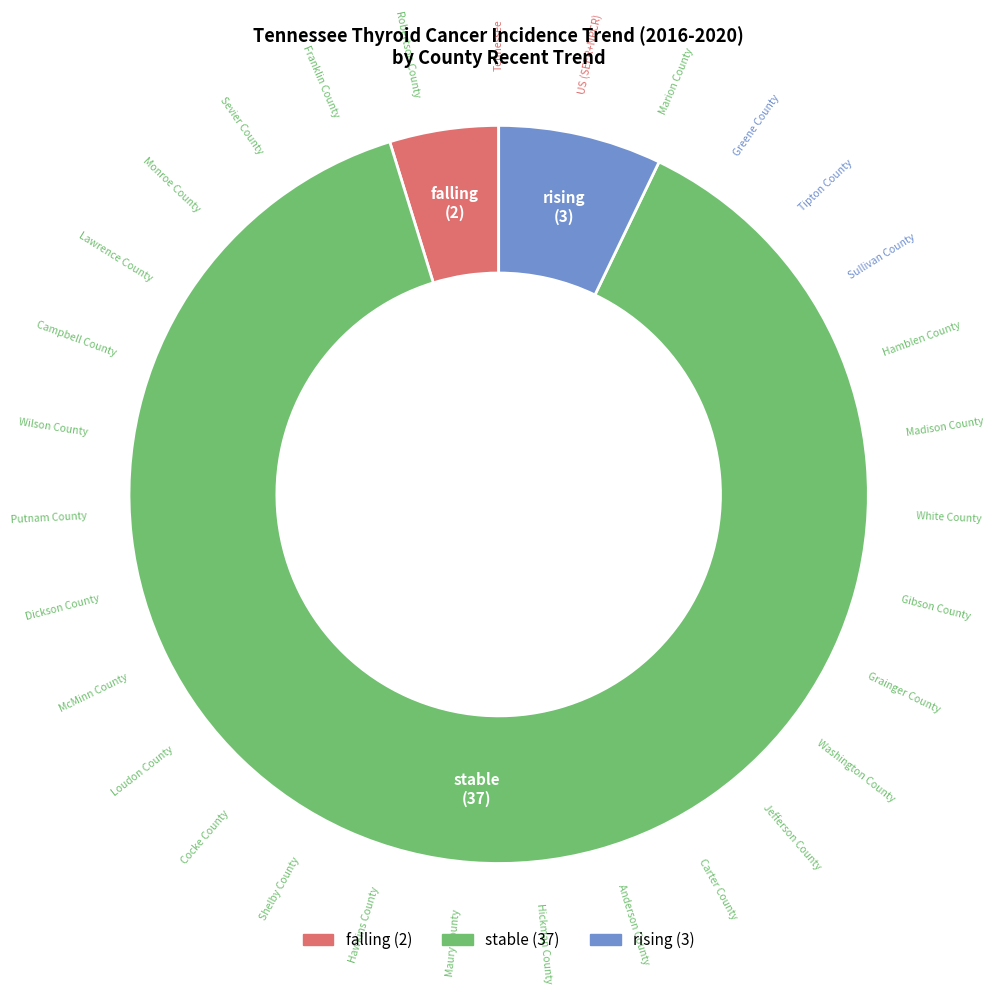

What is the largest slice in the pie chart?

stable